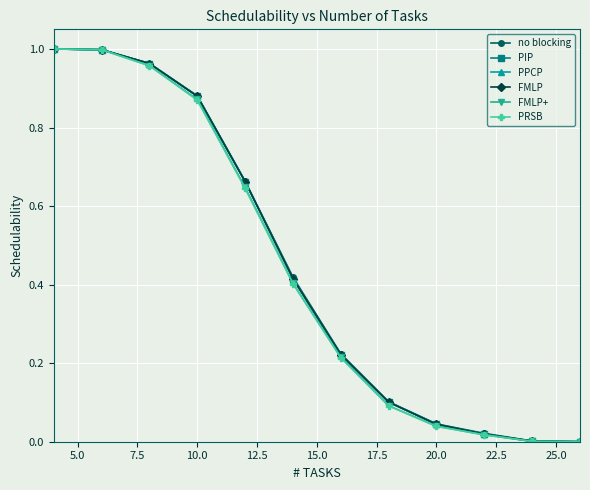

What is the greatest value displayed?

1.0